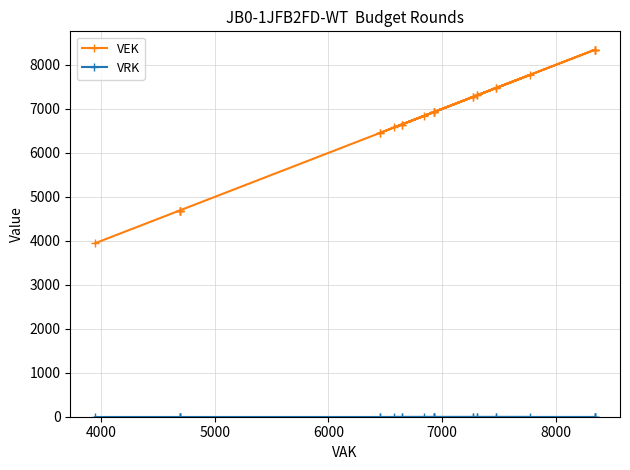

What is the difference between the maximum and minimum values in the VEK series?

4400